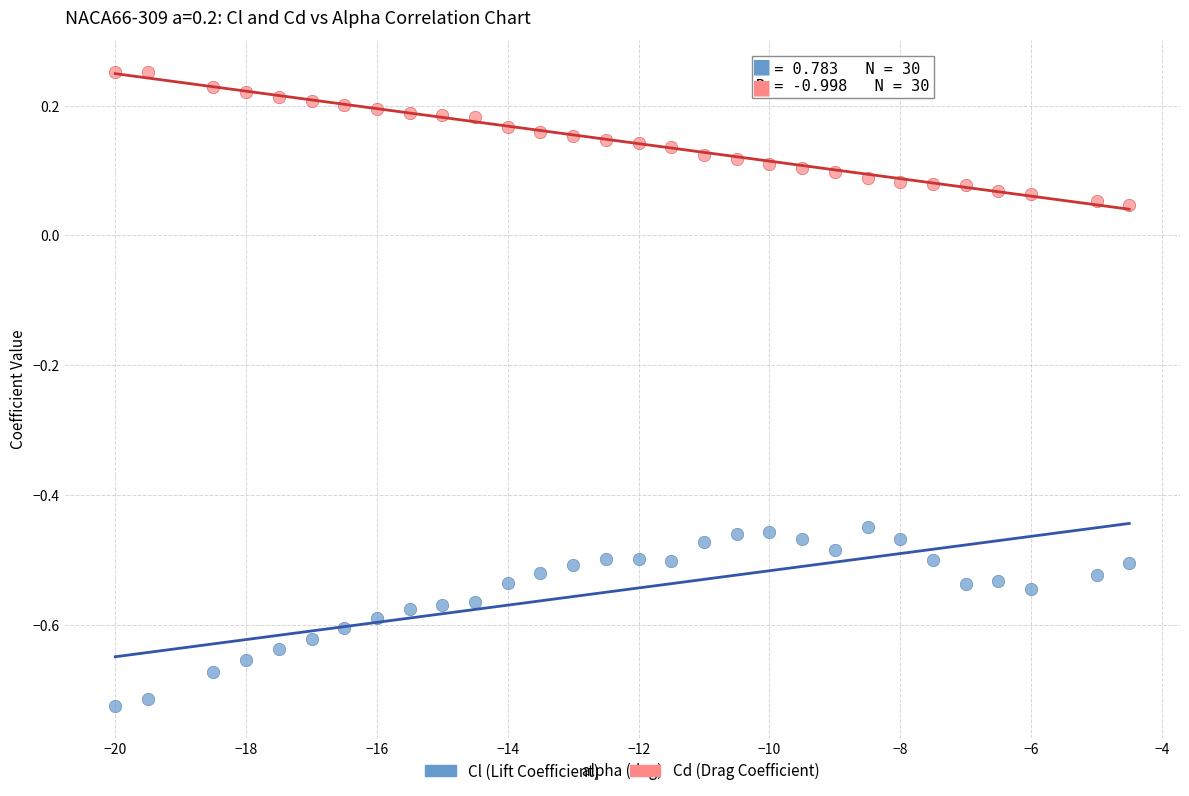

Across all data points, what is the range of X values (max minus min)?

15.5